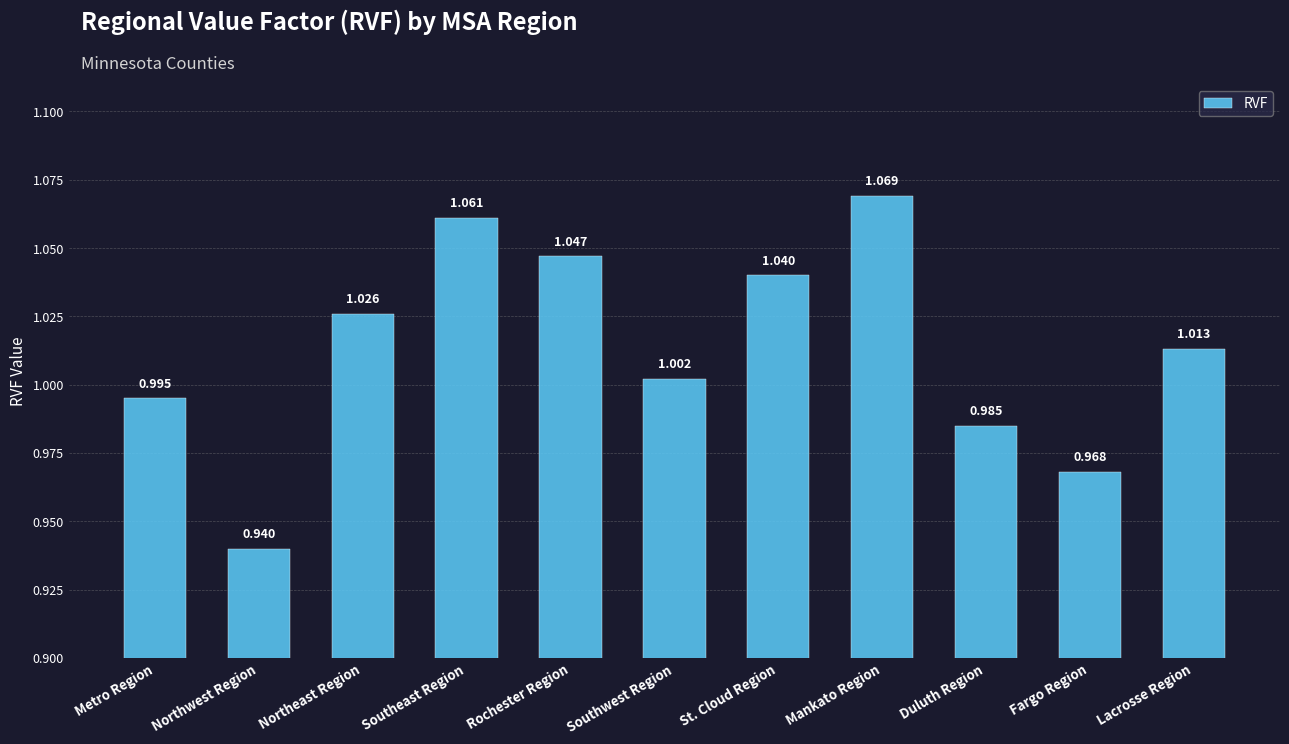

Which has a higher value, Northwest Region or St. Cloud Region?

St. Cloud Region